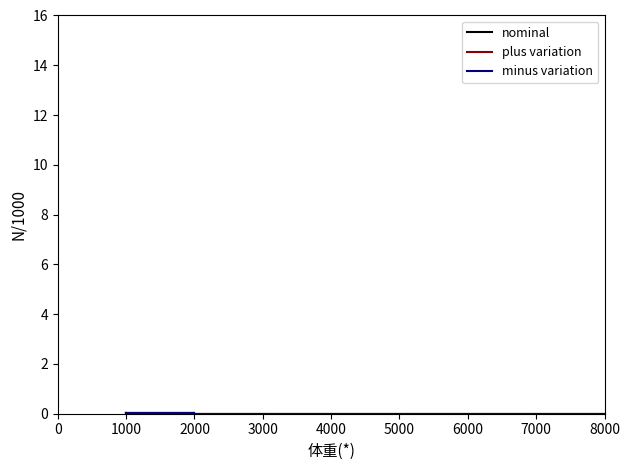

The nominal series shows 0.0 at 1000. True or false?

True